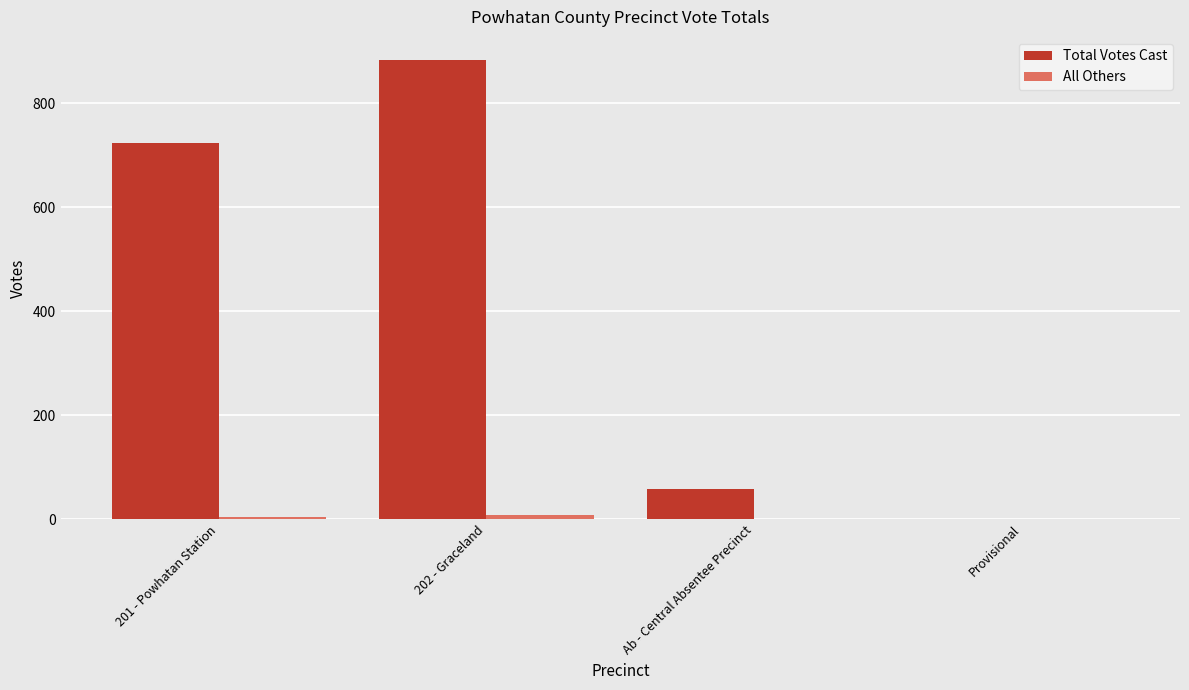

Which category has the highest value in the Total Votes Cast series?

202 - Graceland